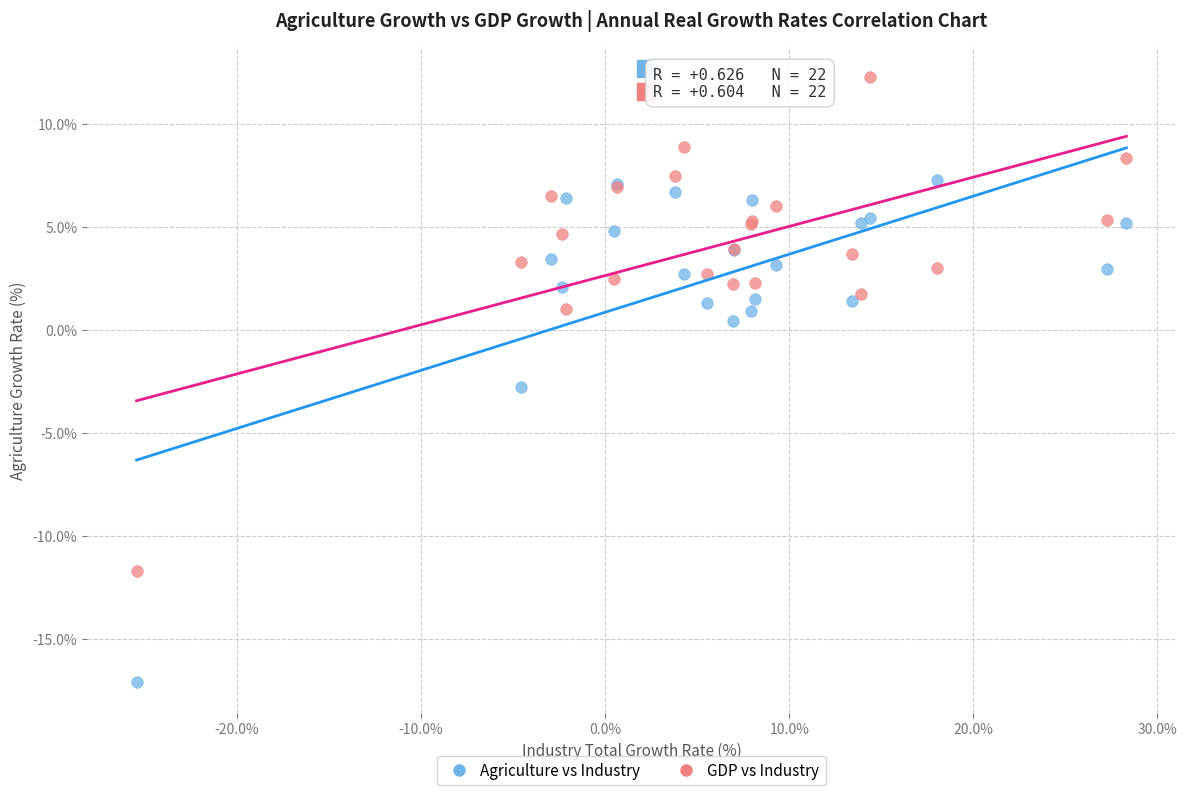

Which series reaches the maximum Y coordinate?

GDP vs Industry